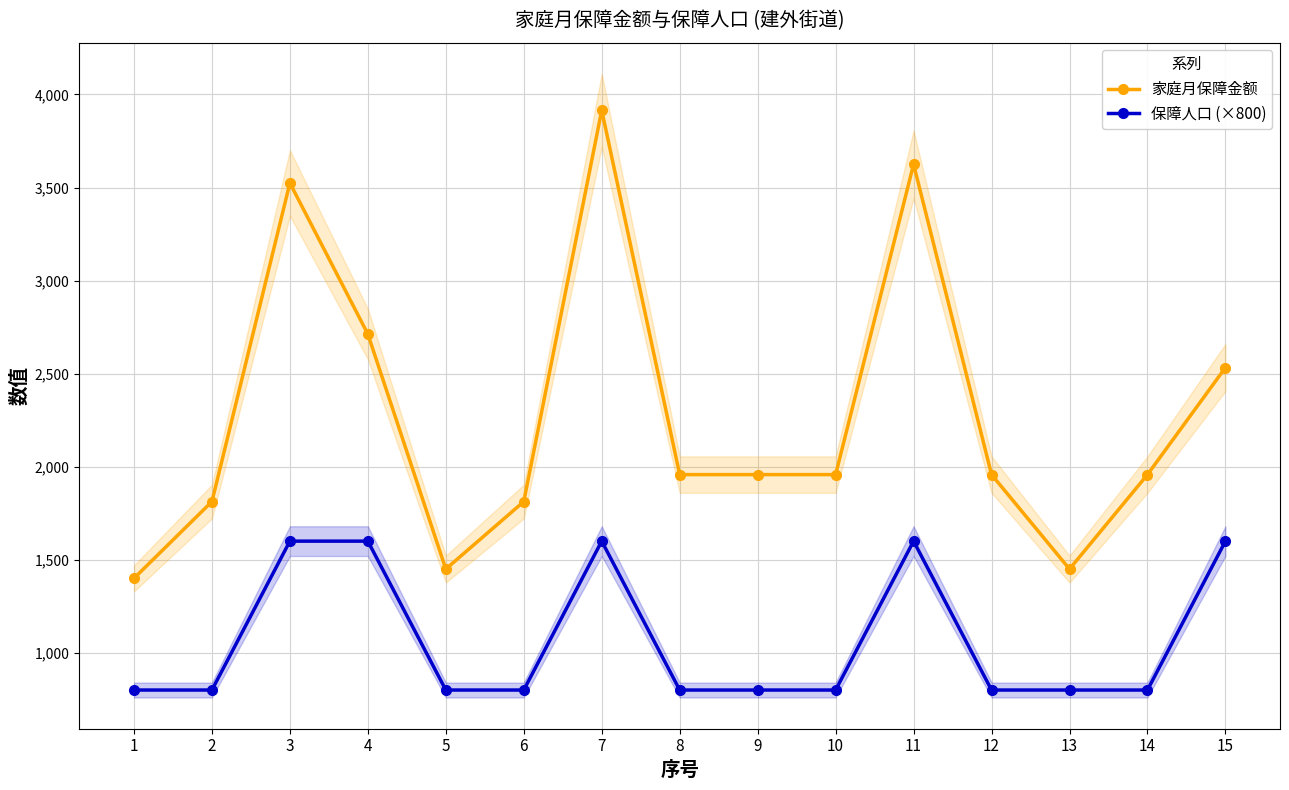

Does the chart display data point markers on the line(s)?

Yes